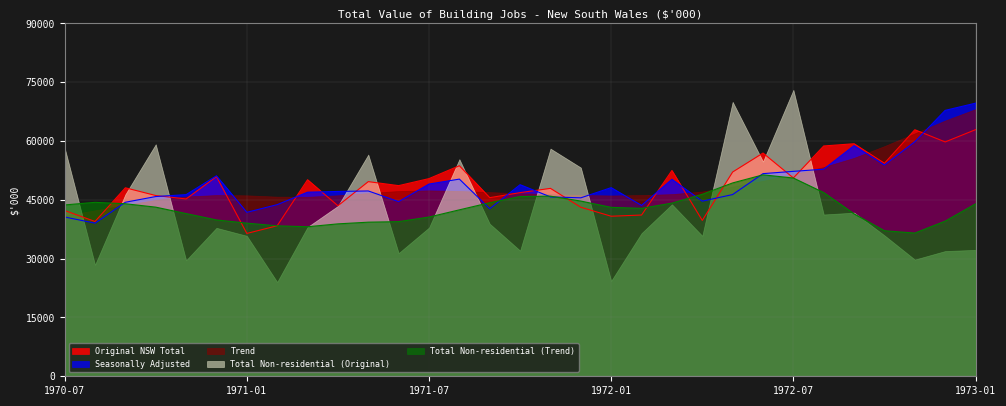

What is the difference between the second highest and minimum values in the Total Non-residential (Trend) series?

14044